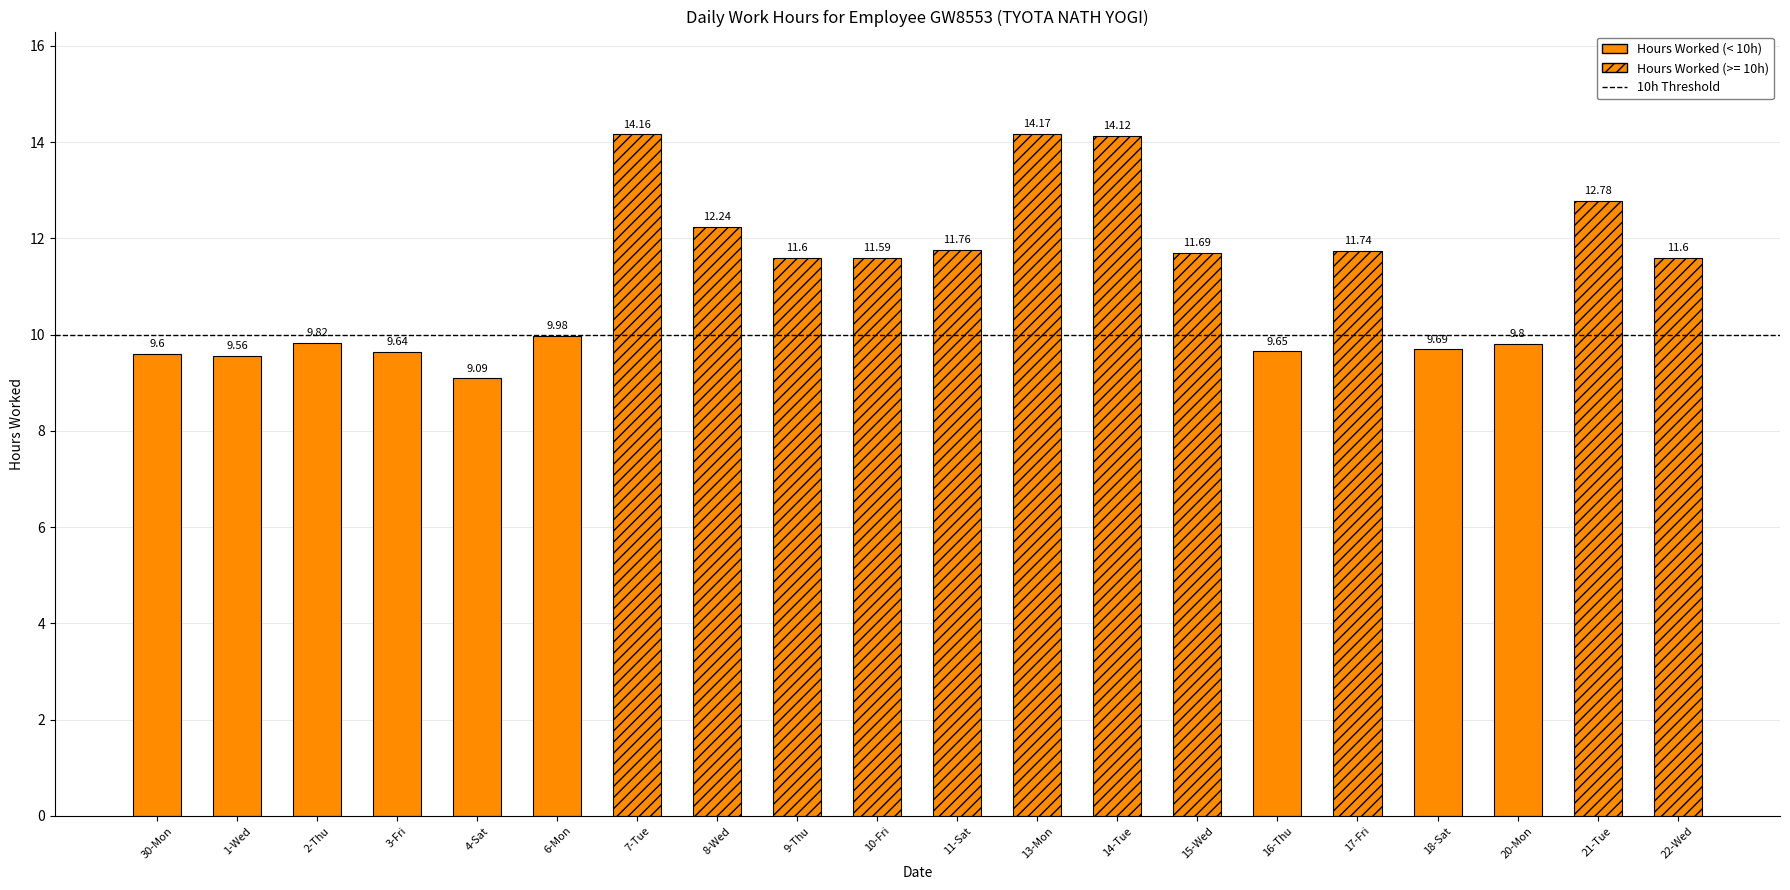

True or false: the data shows 5.6 at 16-Thu.

False